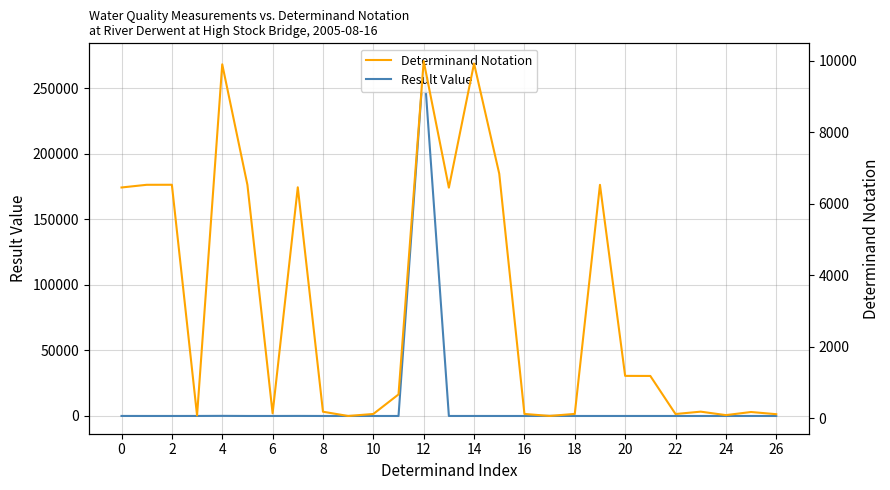

Does the chart have visible grid lines?

Yes